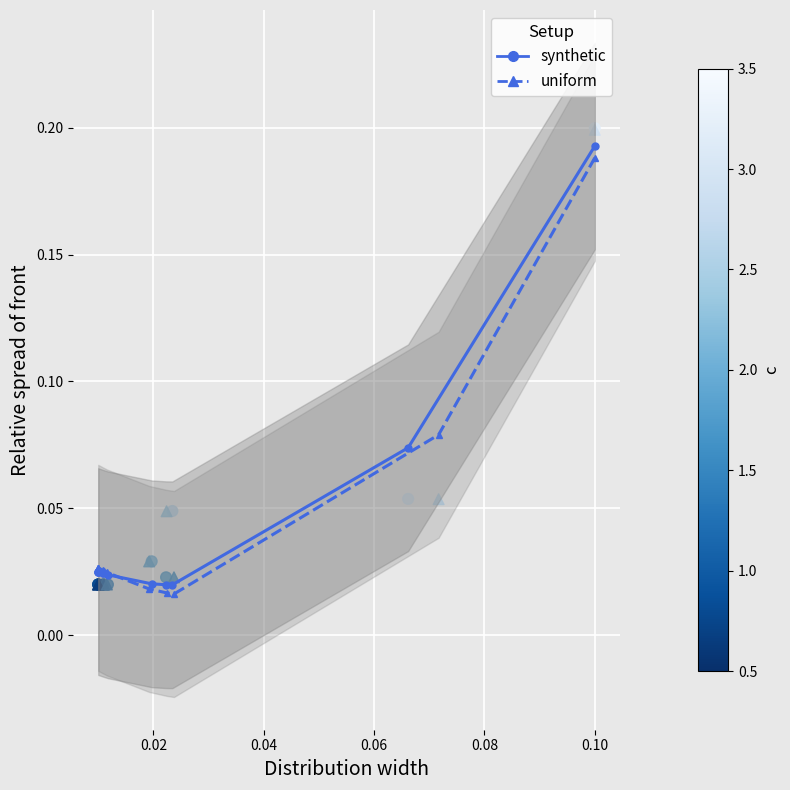

What are all the series names shown in the legend?

synthetic, uniform